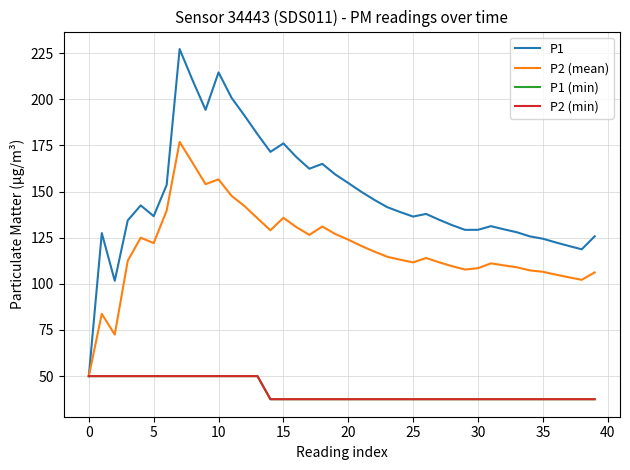

Which series has the widest spread of values?

P1